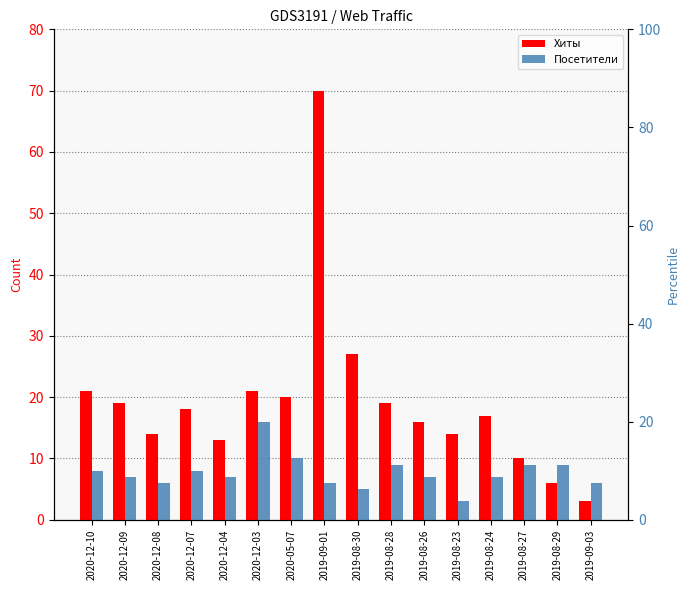

Which label corresponds to the largest value in the chart?

2019-09-01